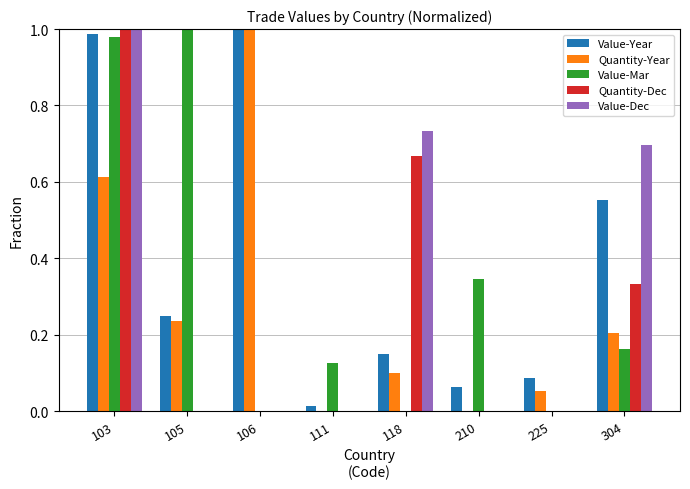

What is the sum of all Value-Year values?

3.1